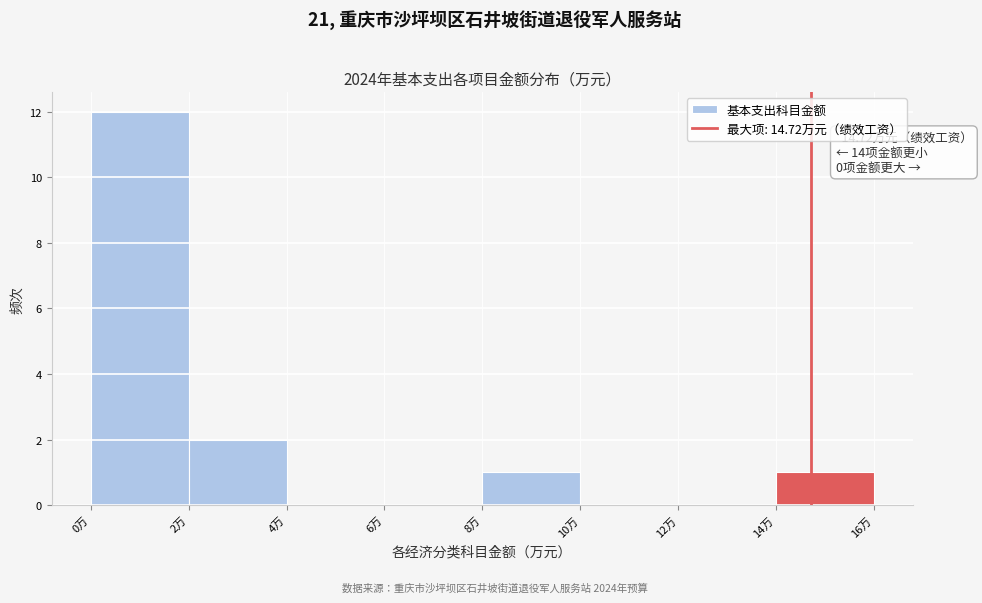

Over which range of the x-axis is the bar tallest?

0 to 2